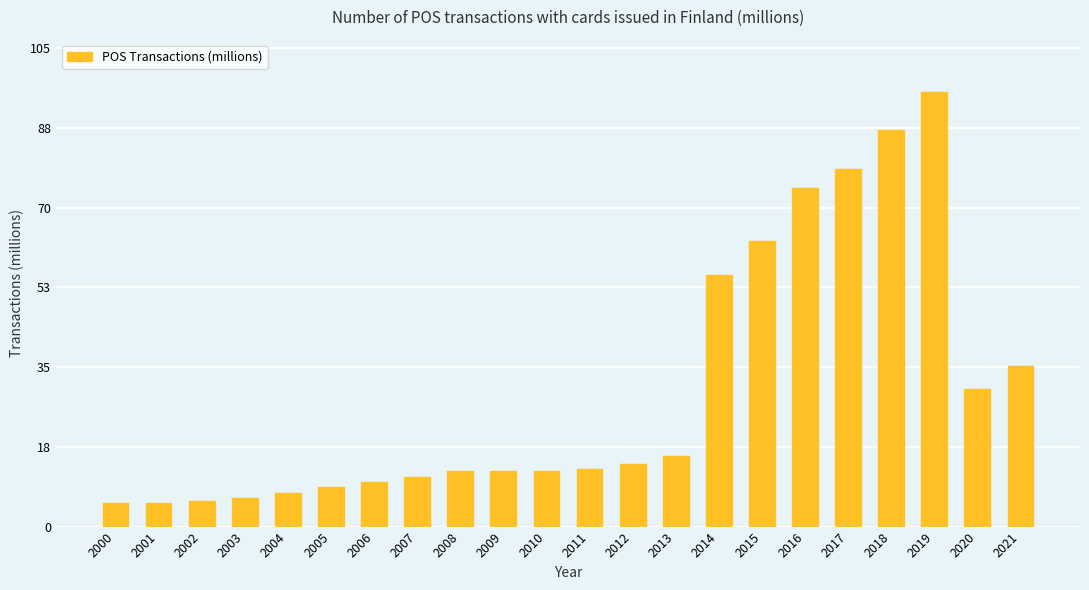

The value at 2009 is 21.5. True or false?

False